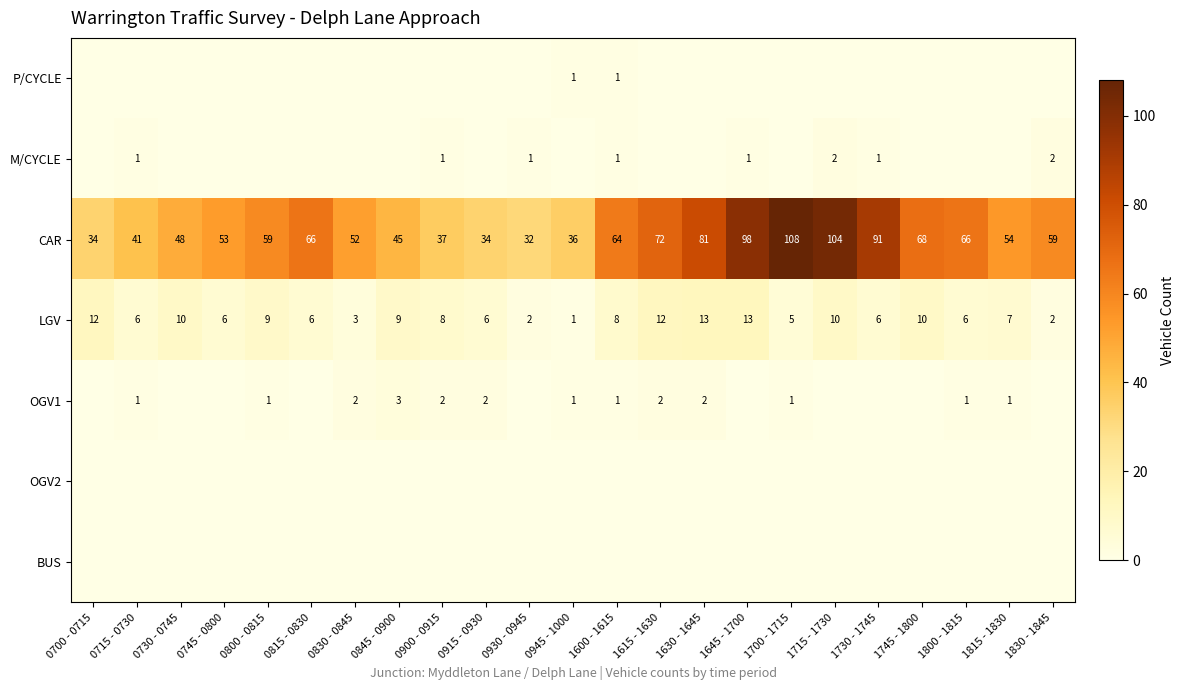

What is the average value of the CAR series?

61